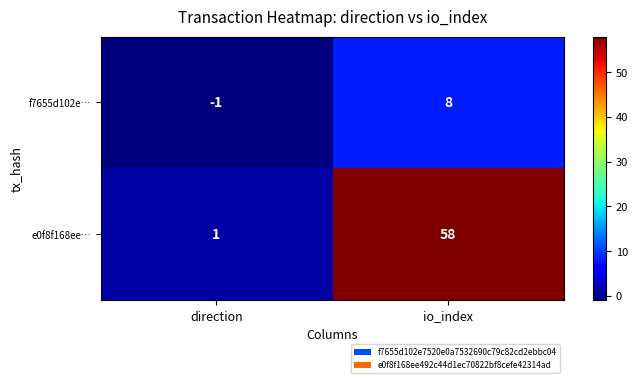

At which category does the chart reach its minimum across all series?

direction